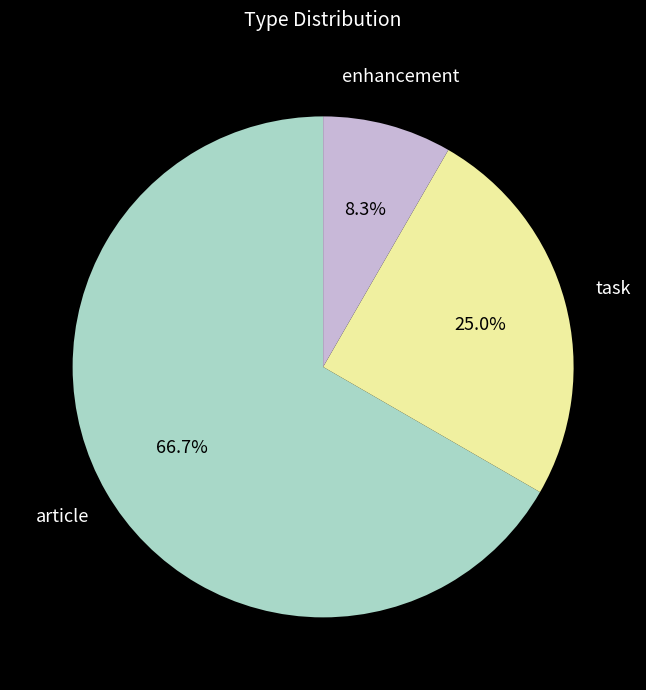

Does any single category account for the majority?

Yes